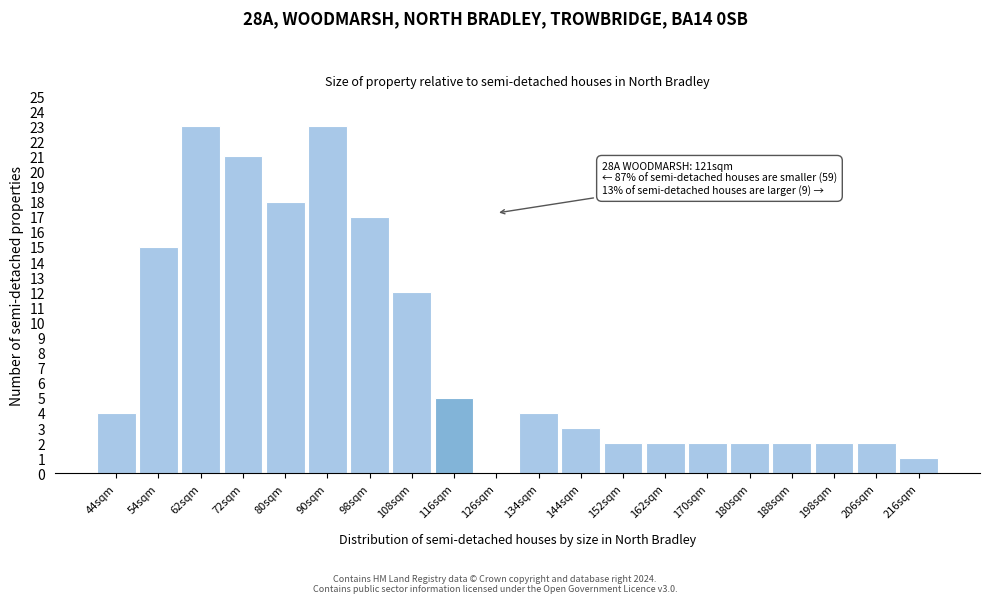

Reading left to right, what are all the values shown in this chart?

44sqm=4	54sqm=15	62sqm=23	72sqm=21	80sqm=18	90sqm=23	98sqm=17	108sqm=12	116sqm=5	126sqm=0	134sqm=4	144sqm=3	152sqm=2	162sqm=2	170sqm=2	180sqm=2	188sqm=2	198sqm=2	206sqm=2	216sqm=1